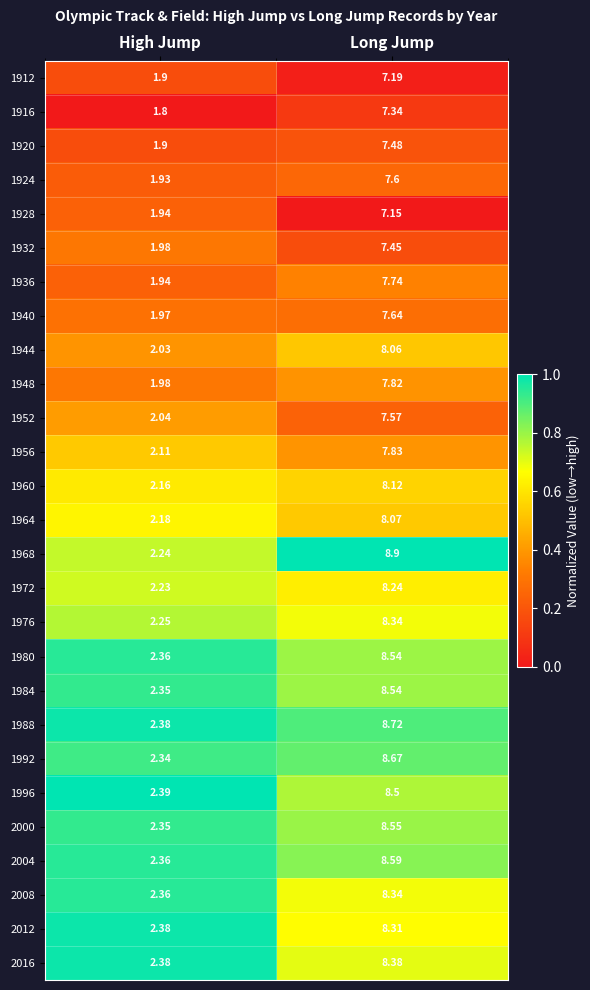

Which series changed the most between High Jump and Long Jump?

1968